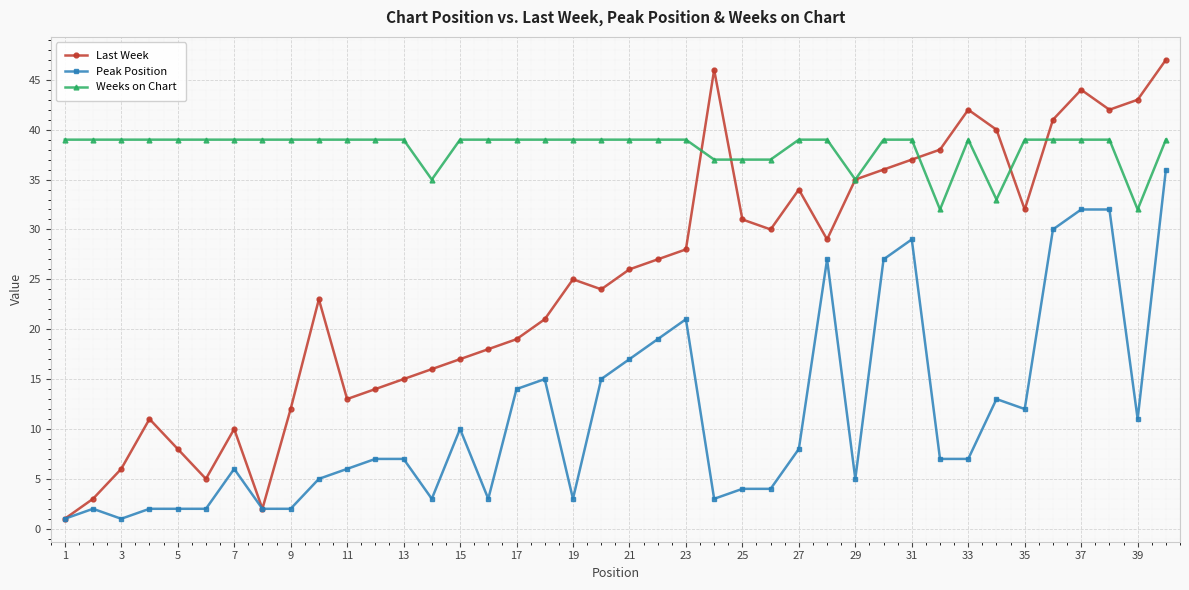

What is the greatest value displayed?

47